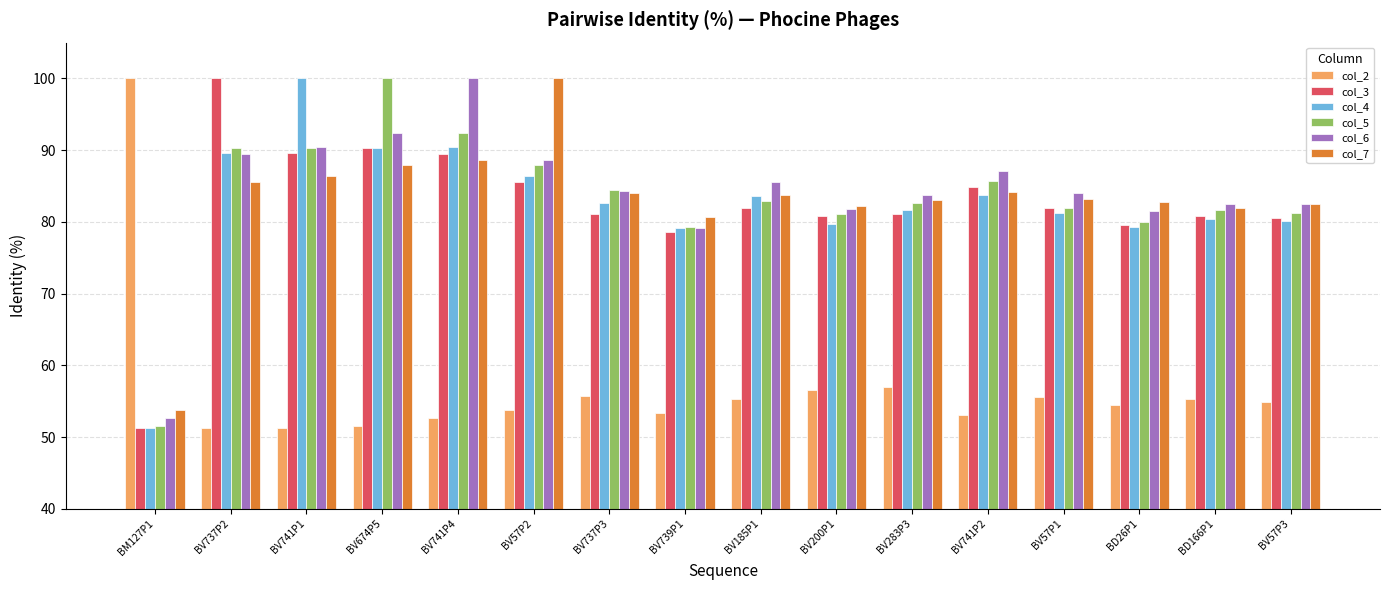

What is the sum of all col_6 values?

1346.1